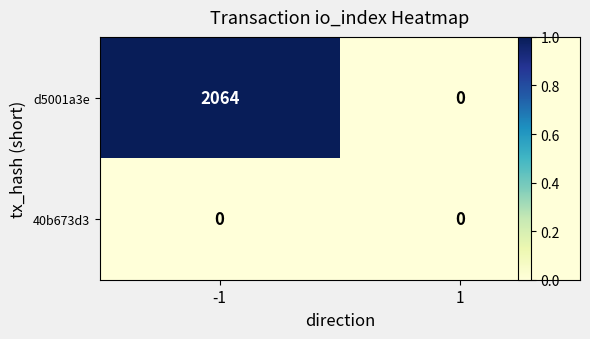

Which series changed the most between -1 and 1?

d5001a3e